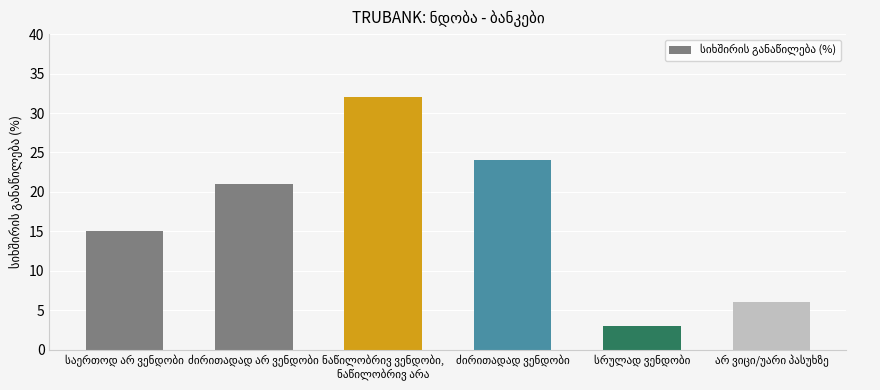

Count the values in the range 6 to 24.

4